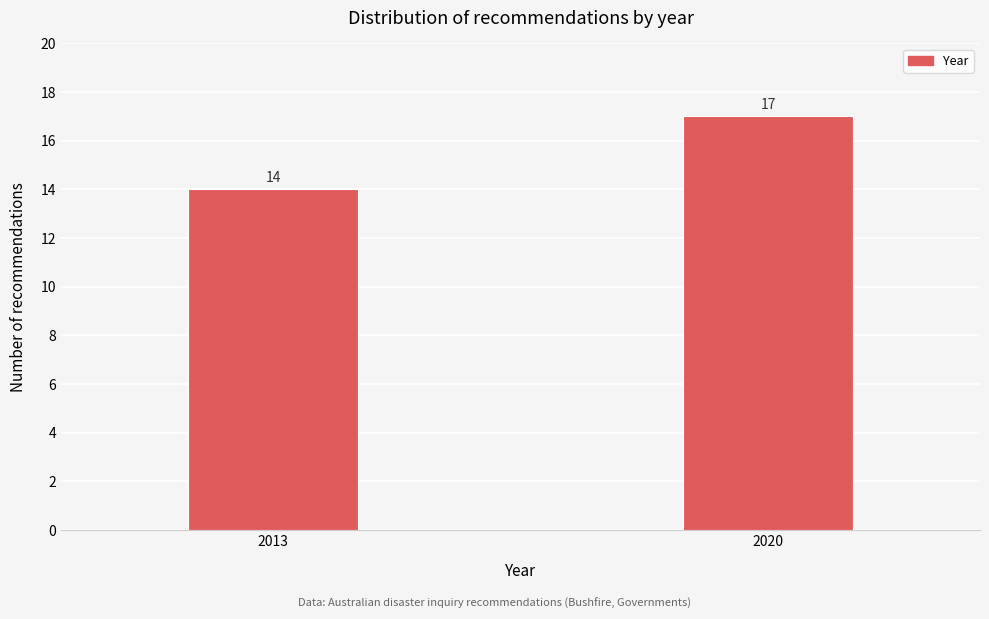

Reading right to left, what are all the values shown in this chart?

2020=17	2013=14